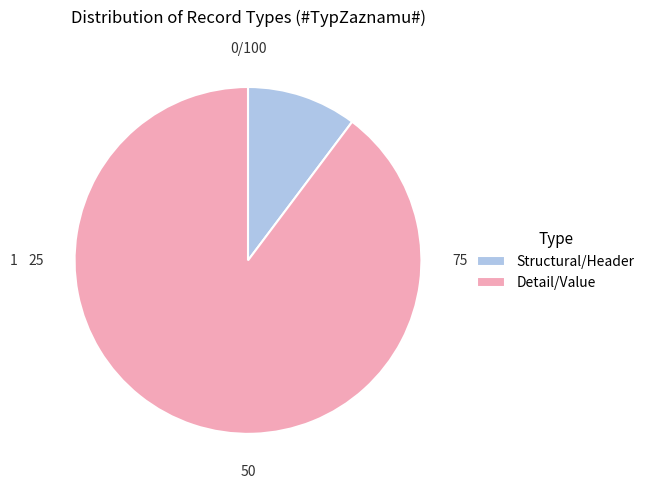

Combined, do Structural/Header and Detail/Value account for over 50%?

Yes